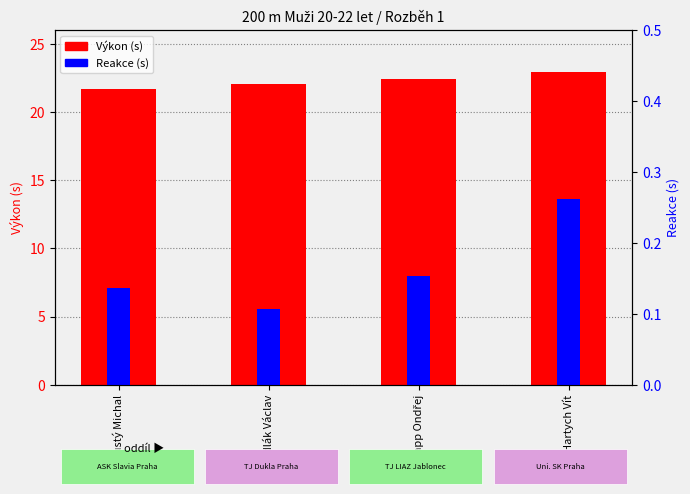

List the series in order of their overall mean, lowest first.

Reakce (s), Výkon (s)